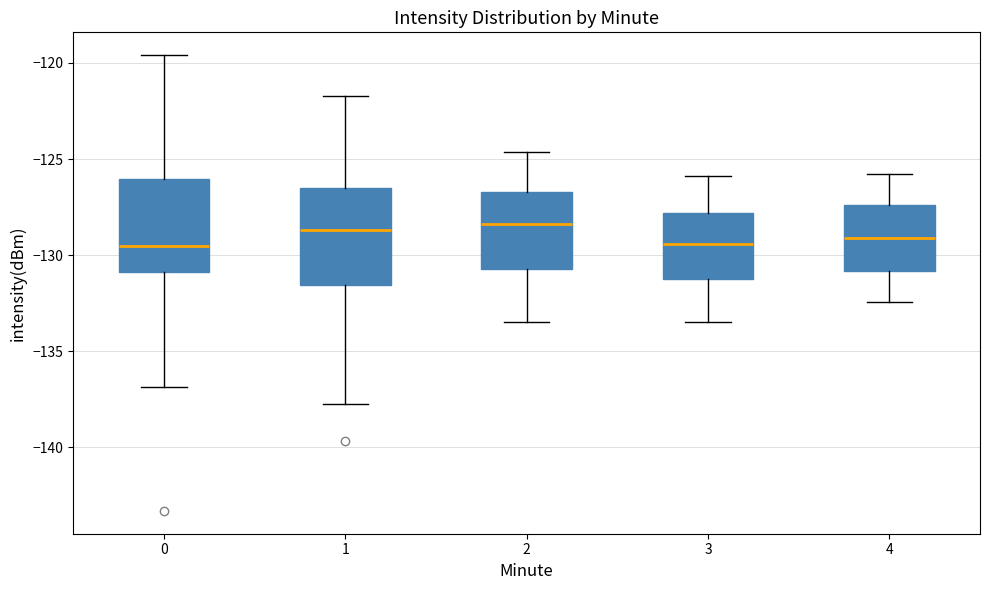

Where does the upper whisker of the box at x = 4 end on the y-axis? The values are not printed on the chart, so give them approximately, as read against the axis.

-126.0